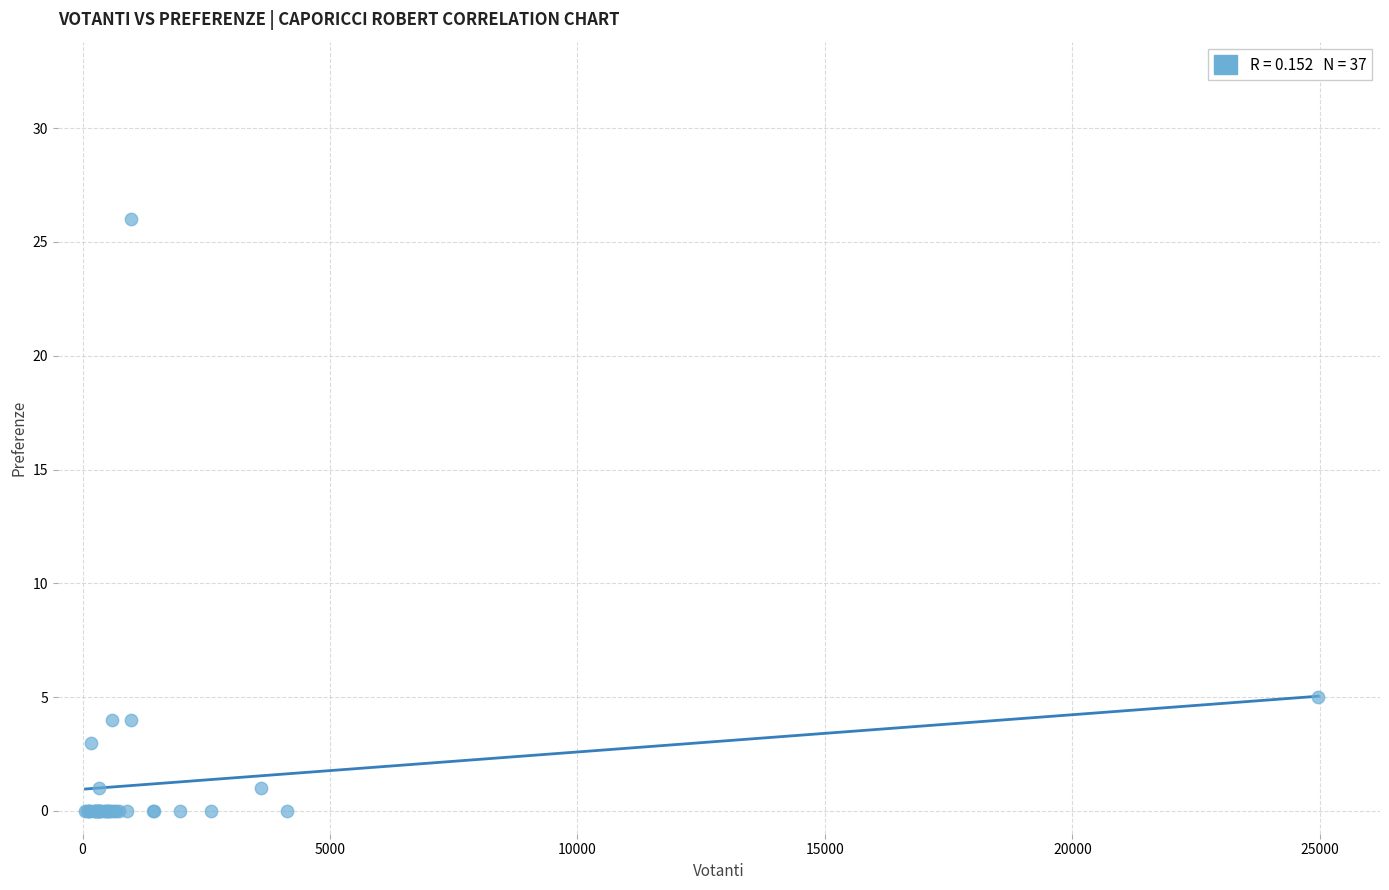

What Y value in the scatter plot is closest to 13?

5